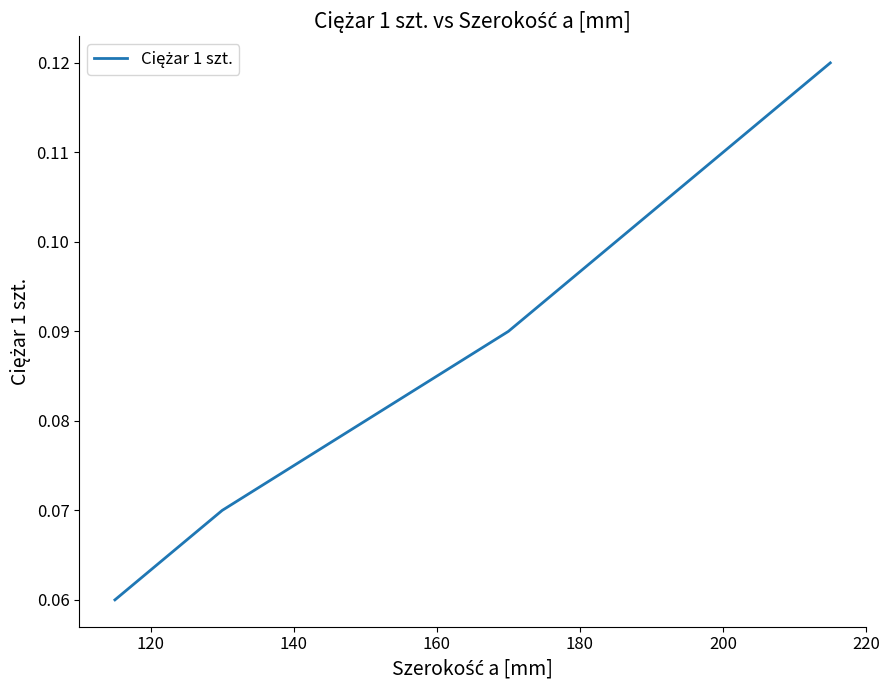

What is the sum of all values?

0.3